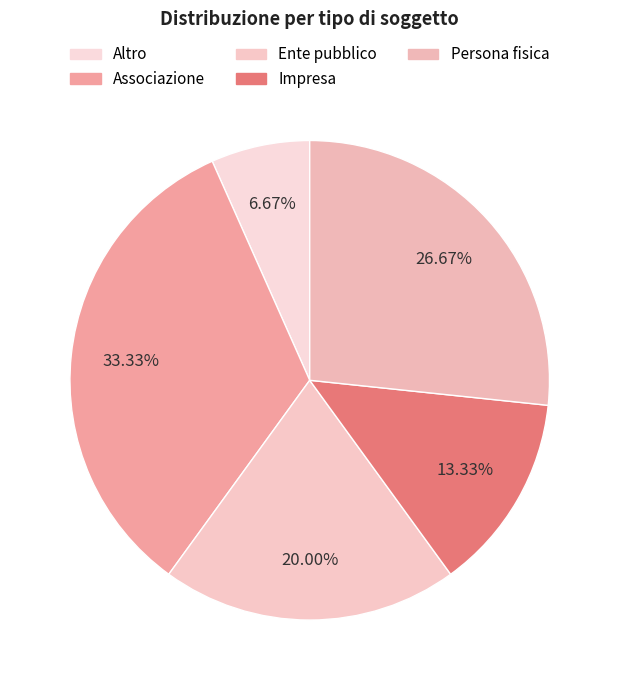

How many segments does this pie chart have?

5